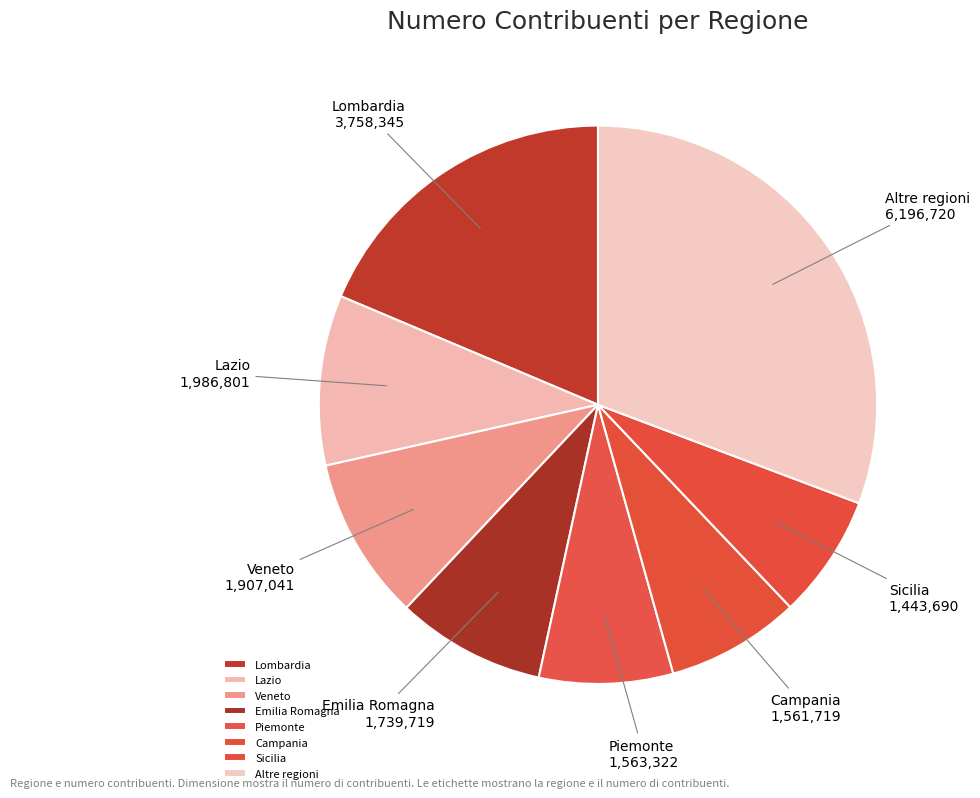

How many slices are in this pie chart?

8